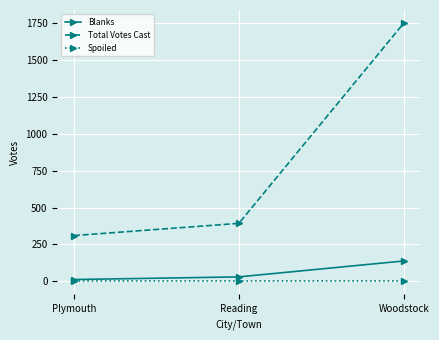

List the series in order of their peak value, highest first.

Total Votes Cast, Blanks, Spoiled